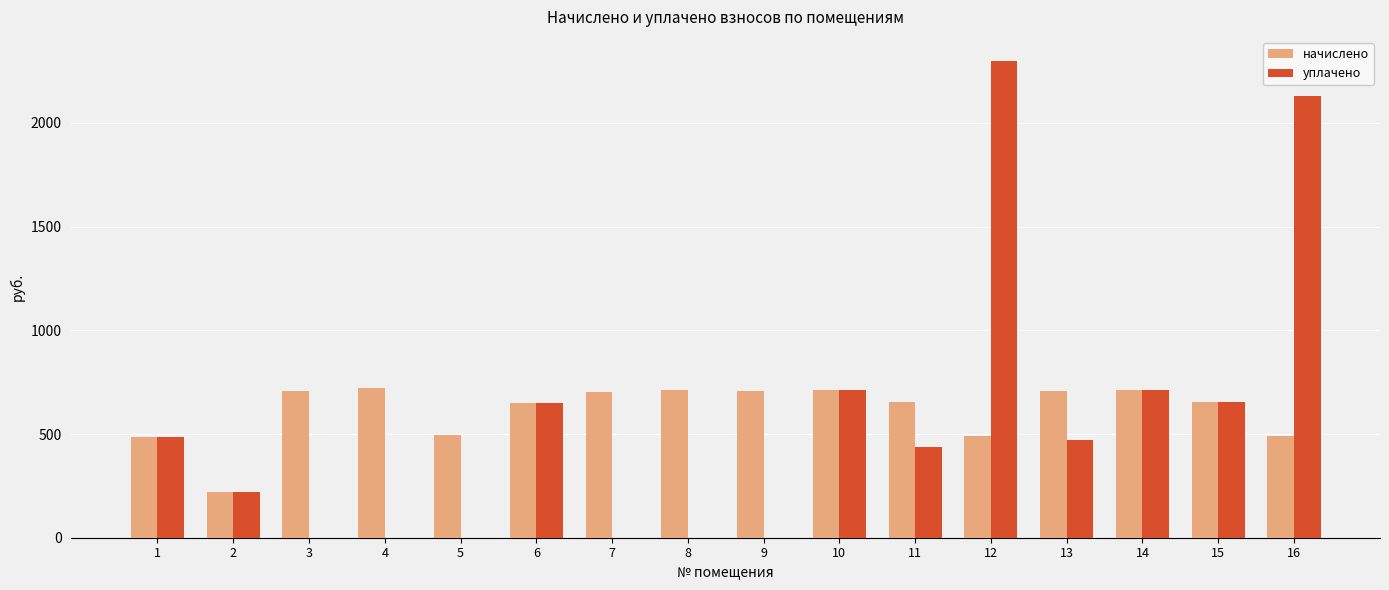

Count the number of data series in this chart.

2